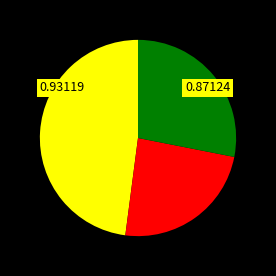

Is there any slice that represents more than half of the pie?

No